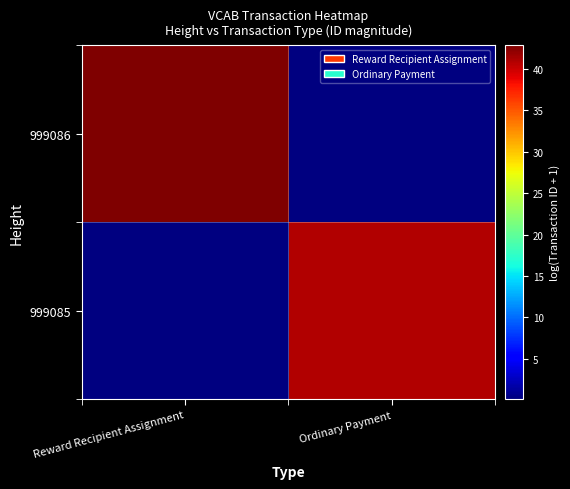

At which category is the sum across all series the highest?

Reward Recipient Assignment